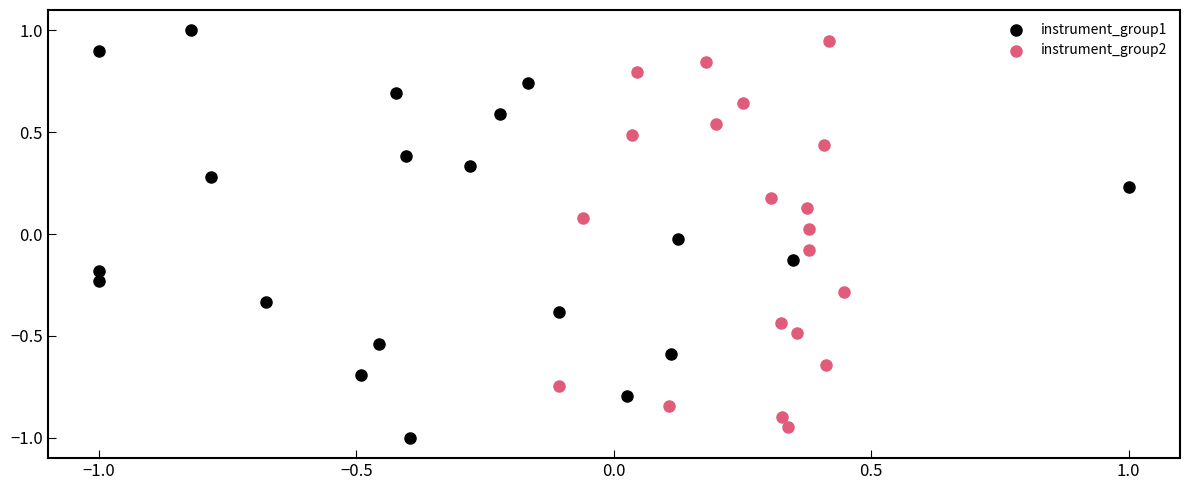

What are all the series names shown in the legend?

instrument_group1, instrument_group2